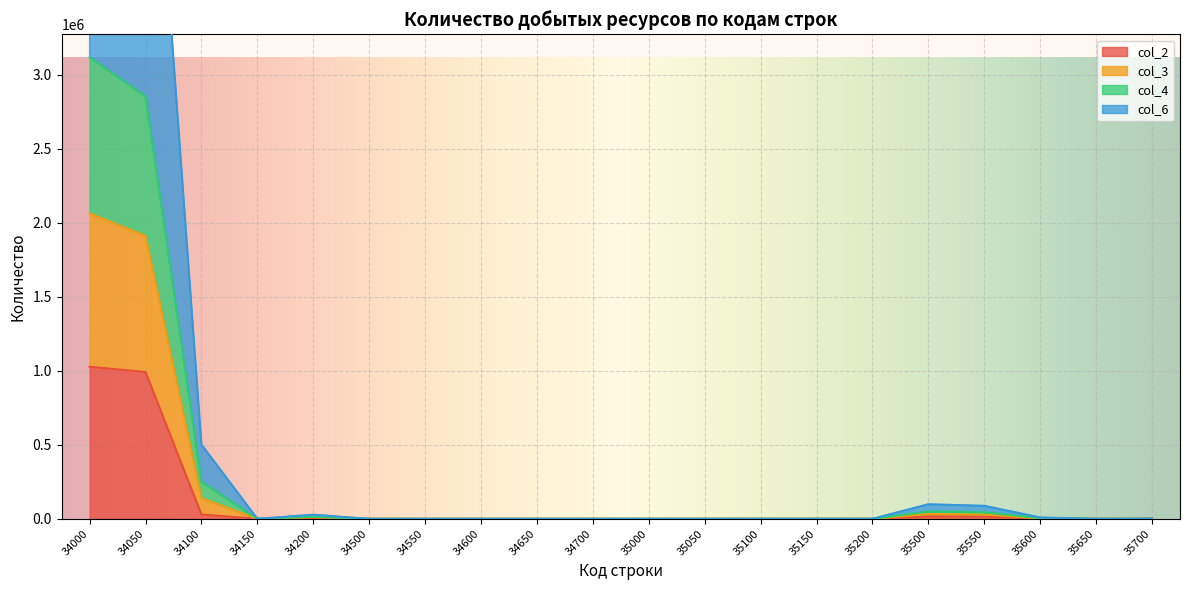

Rank the series at 35050 from highest to lowest value.

col_2, col_3, col_4, col_6